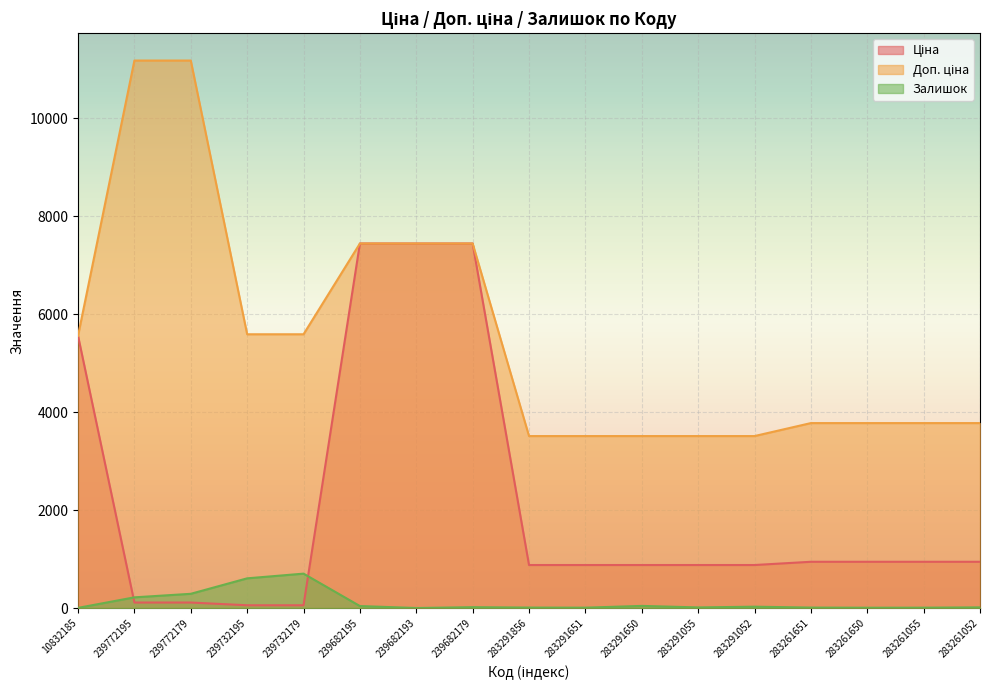

In Залишок, how many points are lower than both neighbors (excluding endpoints)?

4